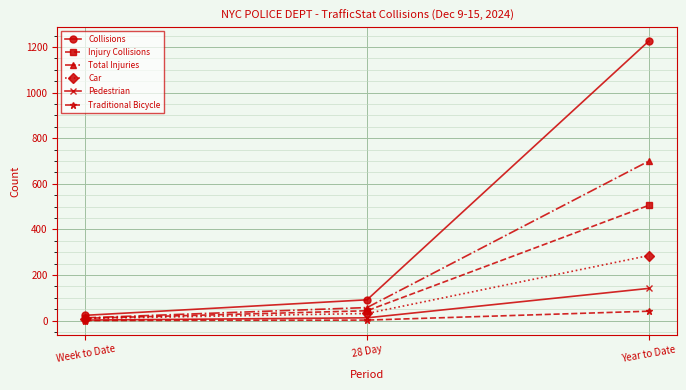

Which series has the widest spread of values?

Collisions